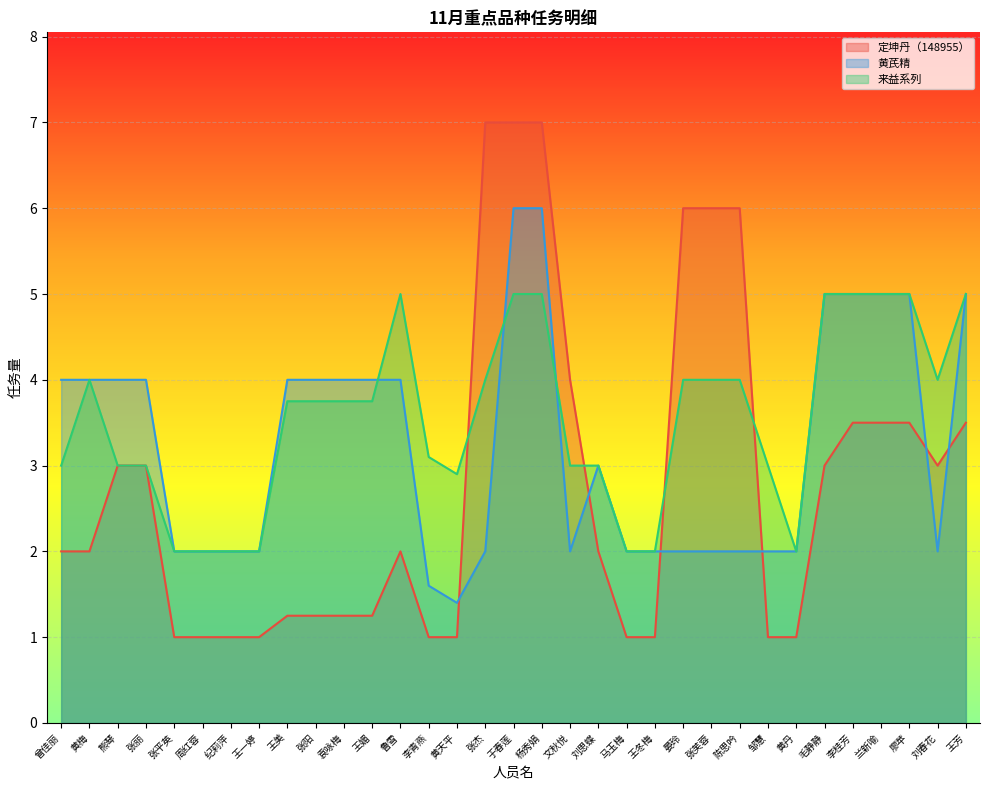

What is the label of the 14th point from the left?

李青燕